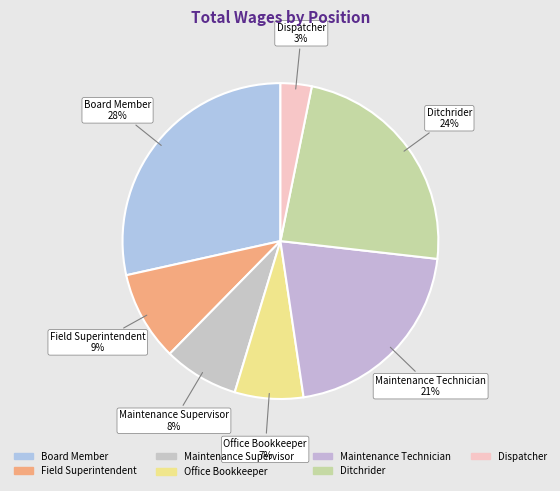

How many segments does this pie chart have?

7